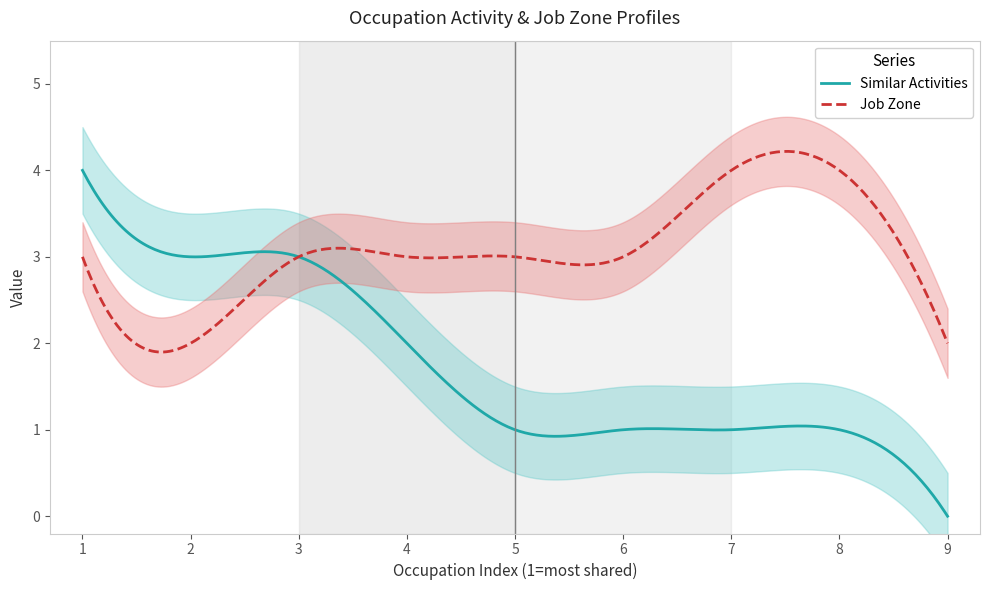

The value of Job Zone at Private Detectives and Investigators is 2. True or false?

False